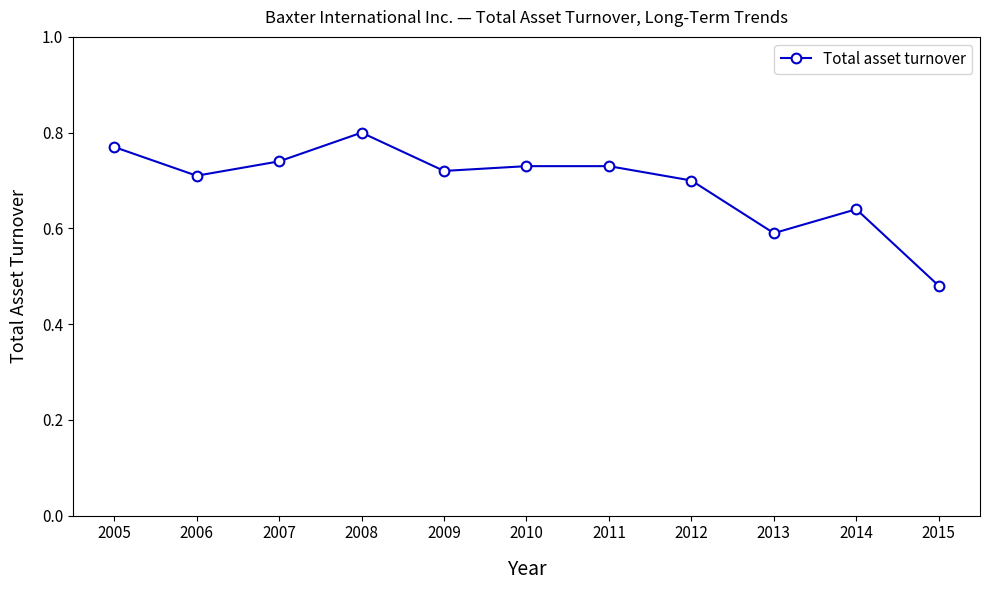

What is the sum of the values at 2006 and 2015?

1.2